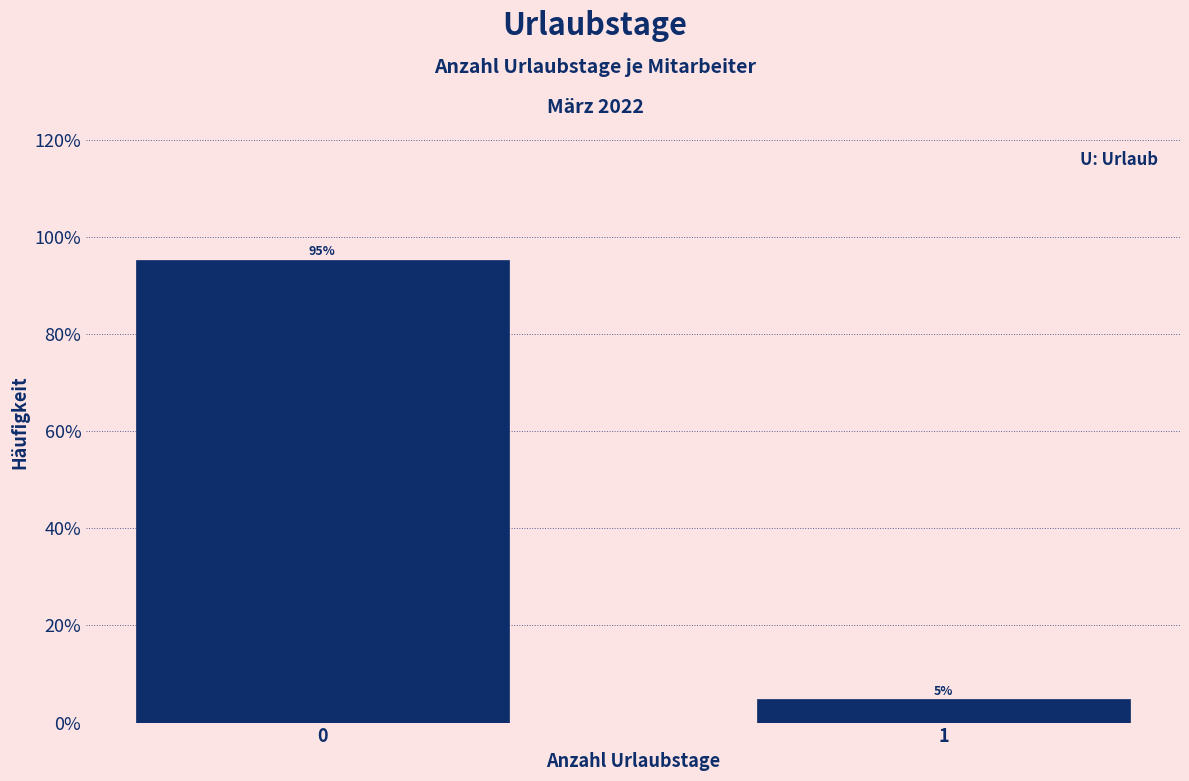

Is it true that the value at 0 is 66.0?

False